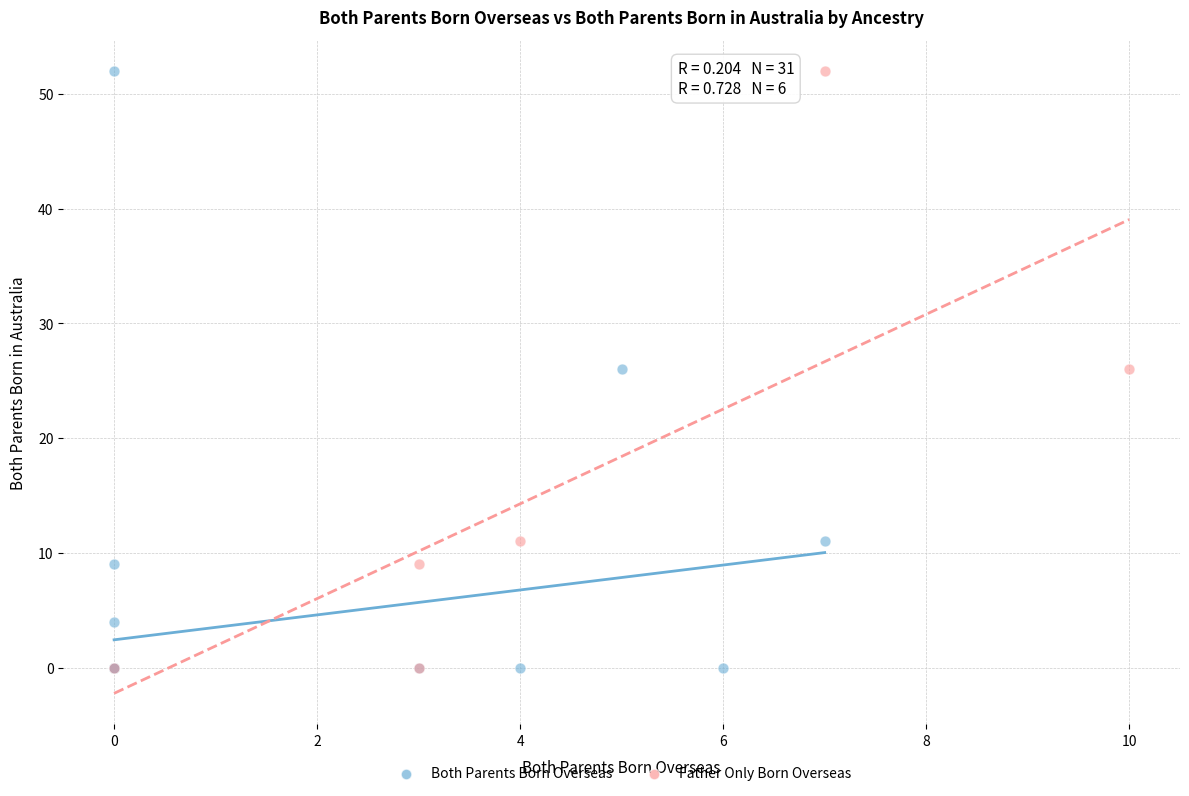

Which series has the largest Y range (max minus min)?

Both Parents Born Overseas